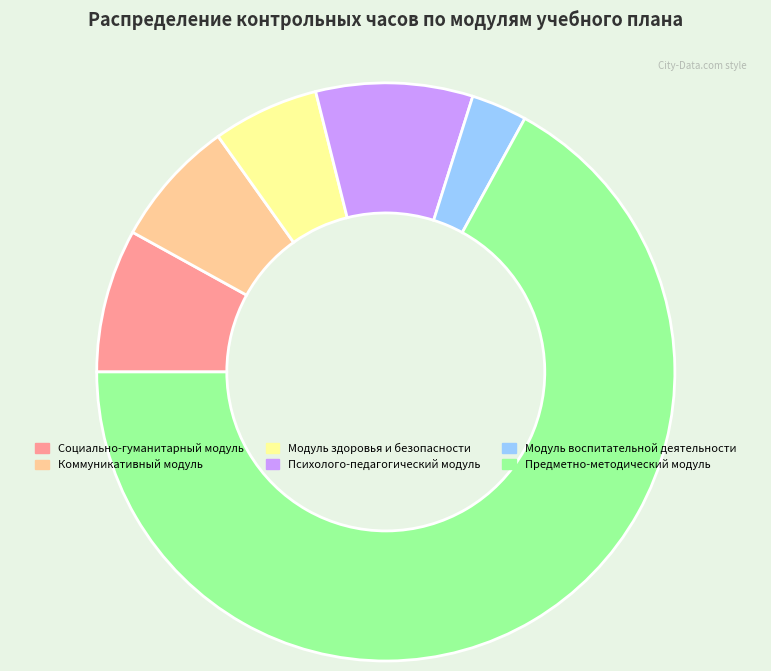

What is the largest slice in the pie chart?

Предметно-методический модуль